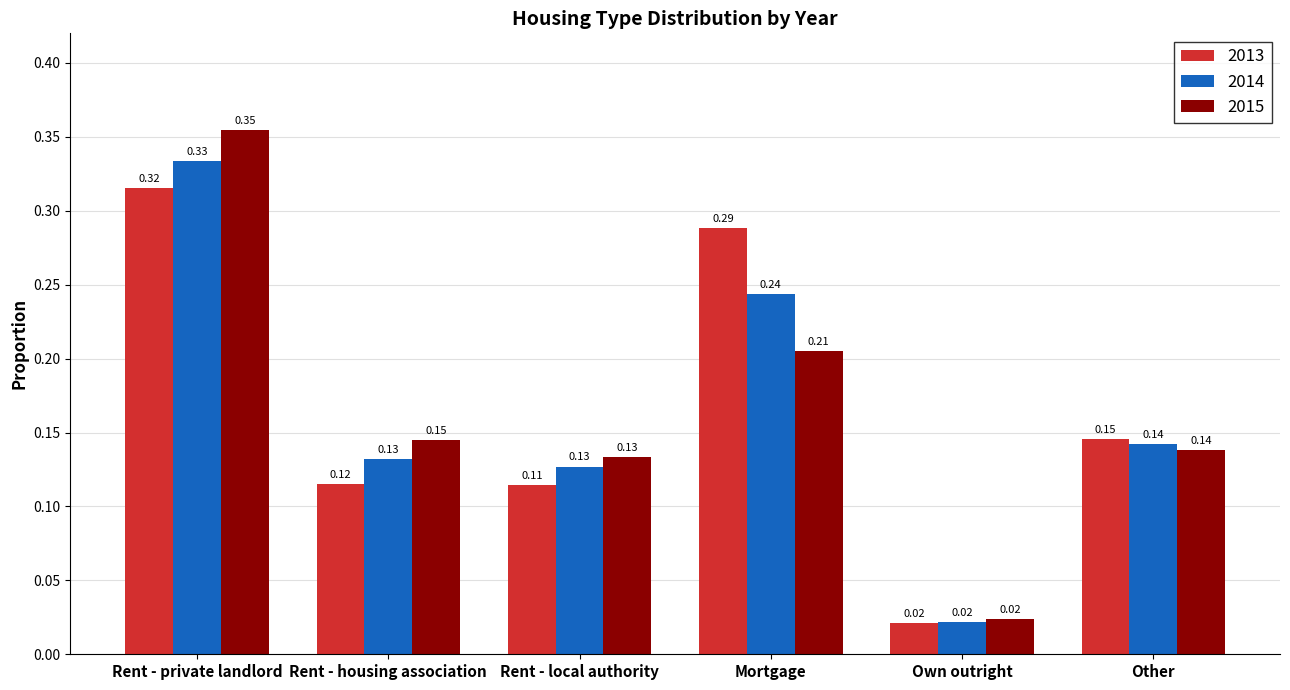

What is the total value across all series at Mortgage?

0.7